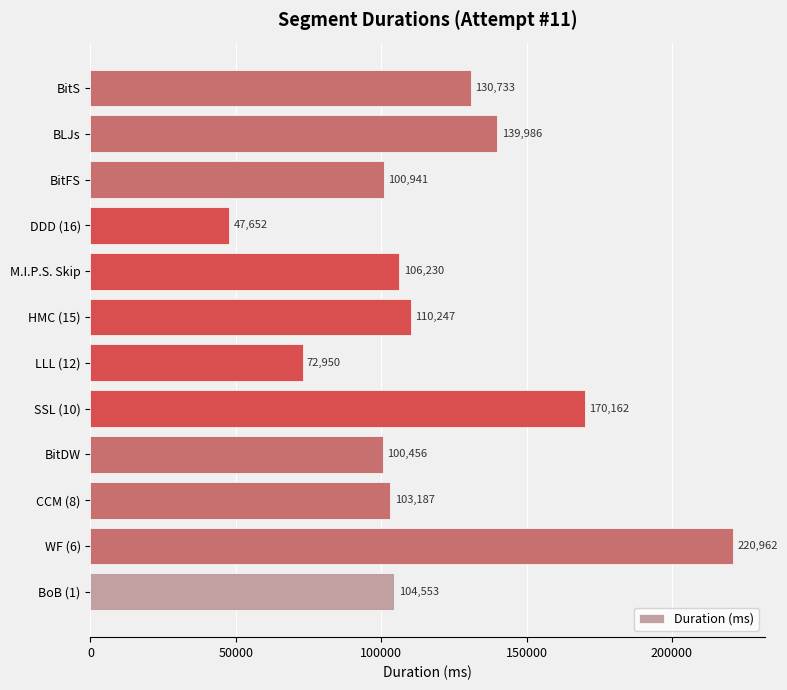

Reading bottom to top, list all the values displayed in this chart.

104553	220962	103187	100456	170162	72950	110247	106230	47652	100941	139986	130733